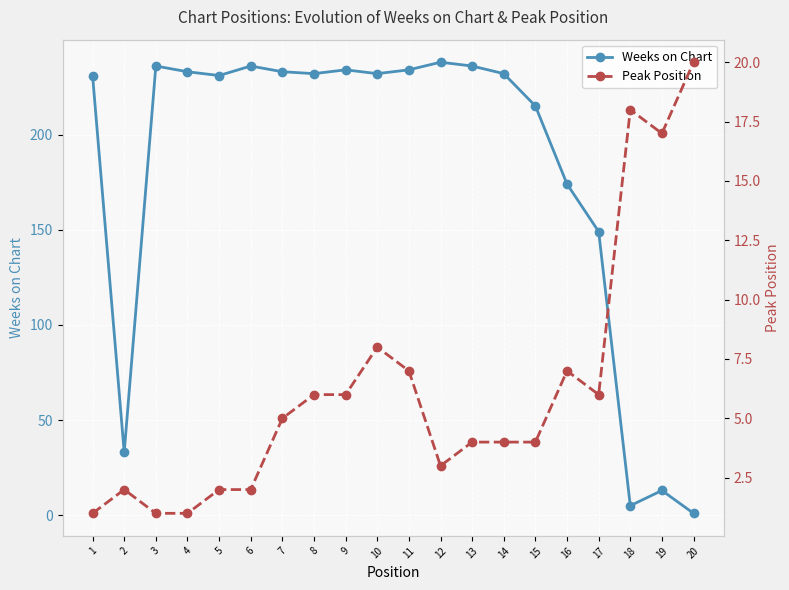

What is the value of the Peak Position point at the 2nd from the left?

2